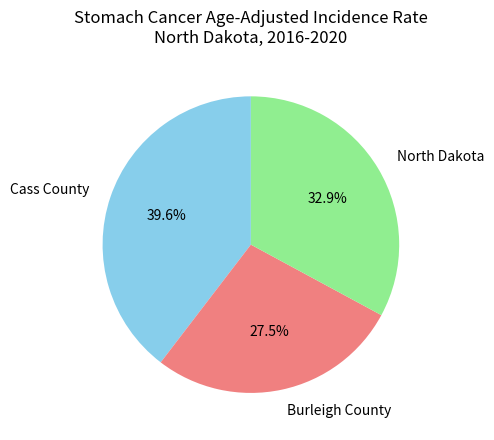

Is there a majority slice in this chart?

No